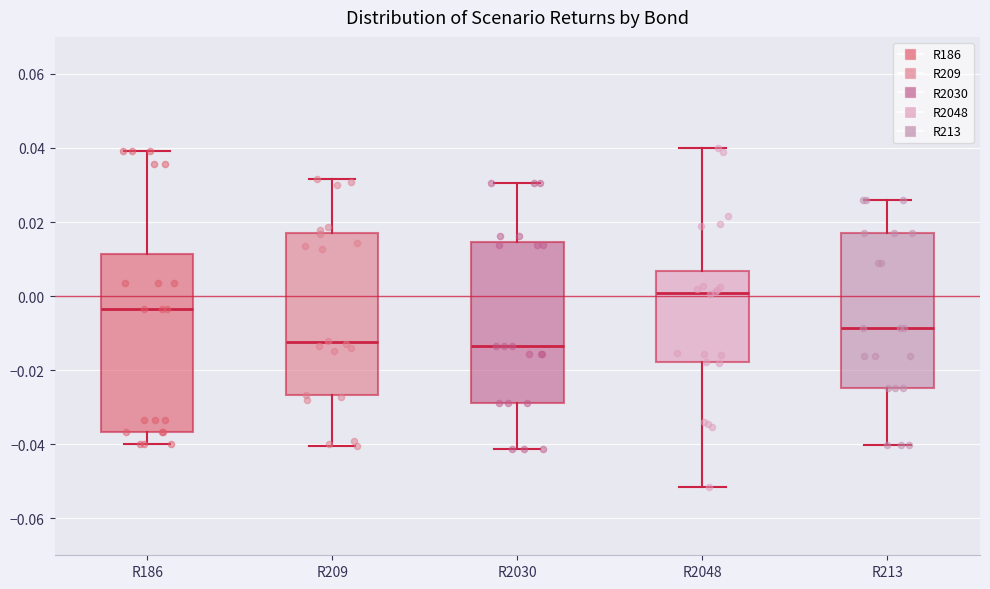

Reading left to right, read every box against the y-axis: the position of its median line, the range the box covers, and the ends of its whiskers. The values are not printed on the chart, so give them approximately, as read against the axis.

R186: median -0.004, box -0.036 to 0.012, whiskers -0.040 to 0.040
R209: median -0.012, box -0.026 to 0.018, whiskers -0.040 to 0.032
R2030: median -0.014, box -0.028 to 0.014, whiskers -0.042 to 0.030
R2048: median 0.000, box -0.018 to 0.006, whiskers -0.052 to 0.040
R213: median -0.008, box -0.024 to 0.018, whiskers -0.040 to 0.026